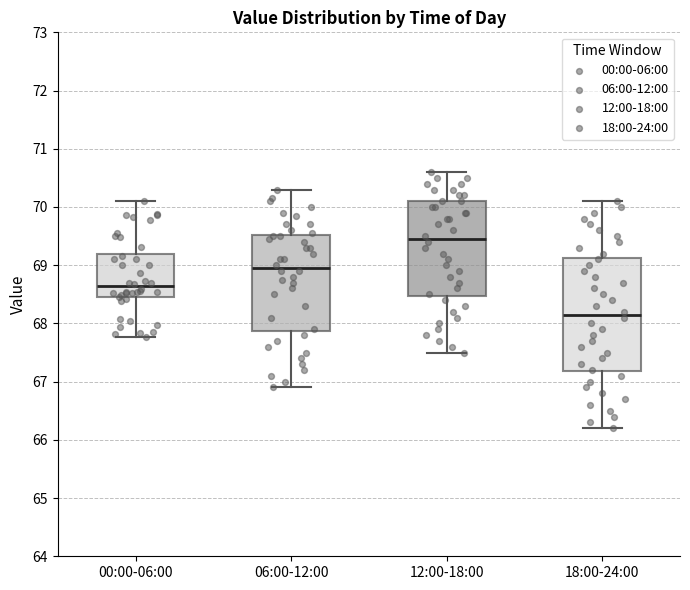

Comparing the boxes themselves (not the whiskers), which one is the tallest?

18:00-24:00